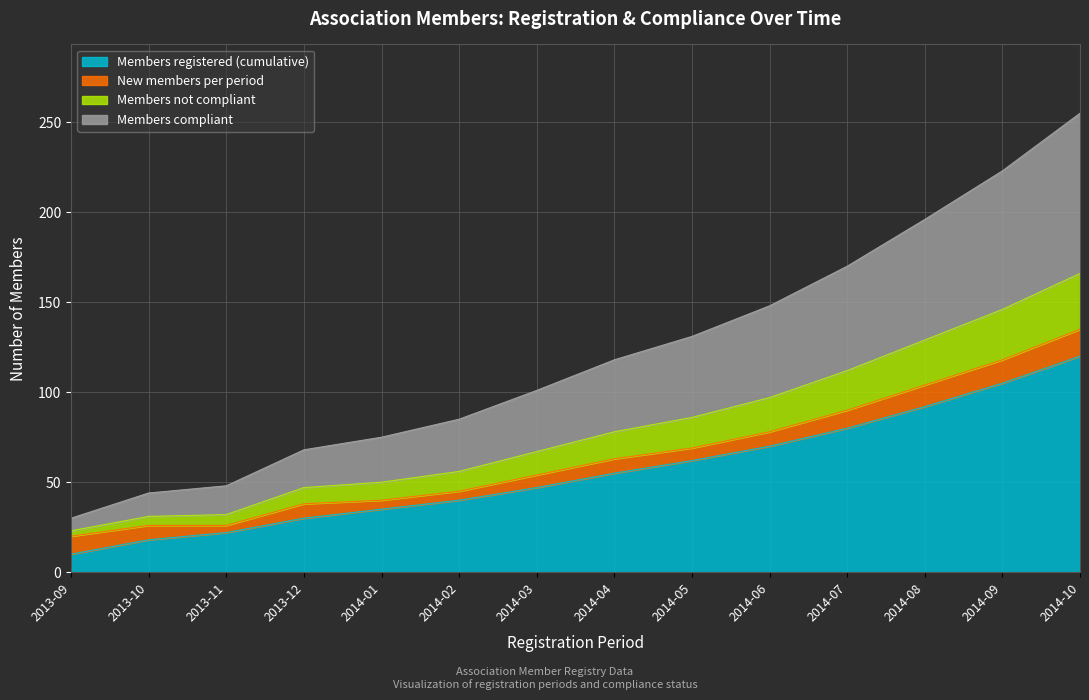

What is the total value across all series at 2014-08?

196